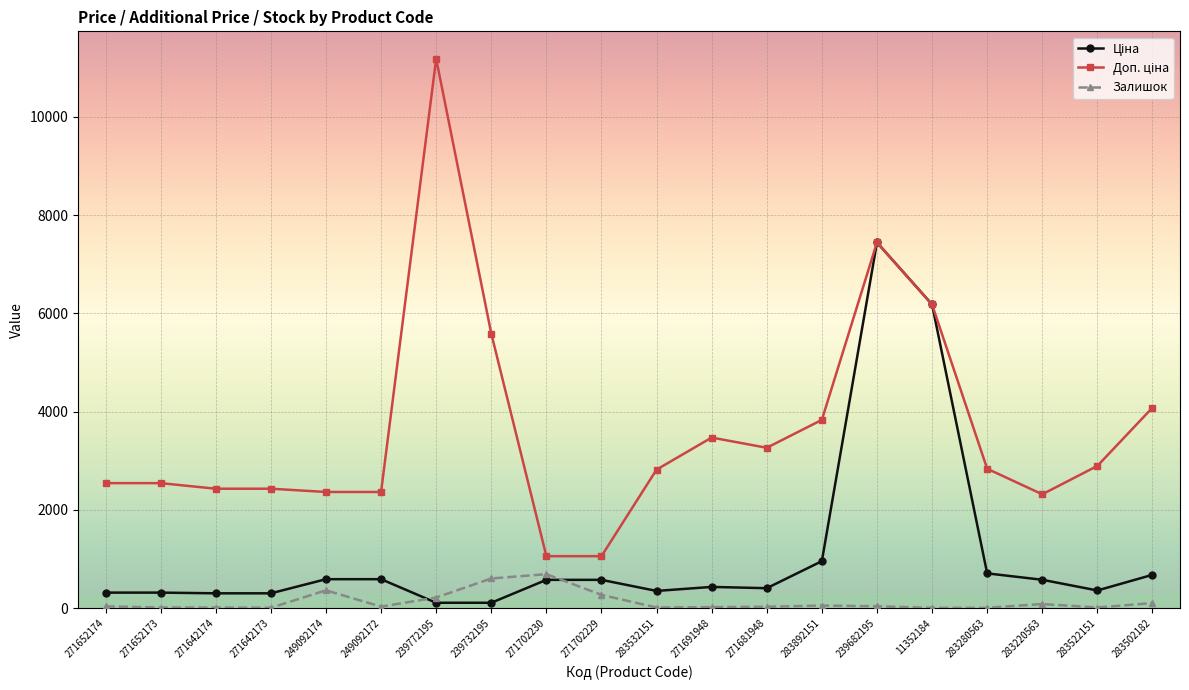

How many categories are shown in the chart?

20